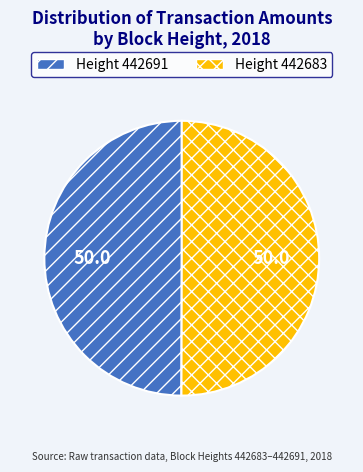

How many slices are in this pie chart?

2